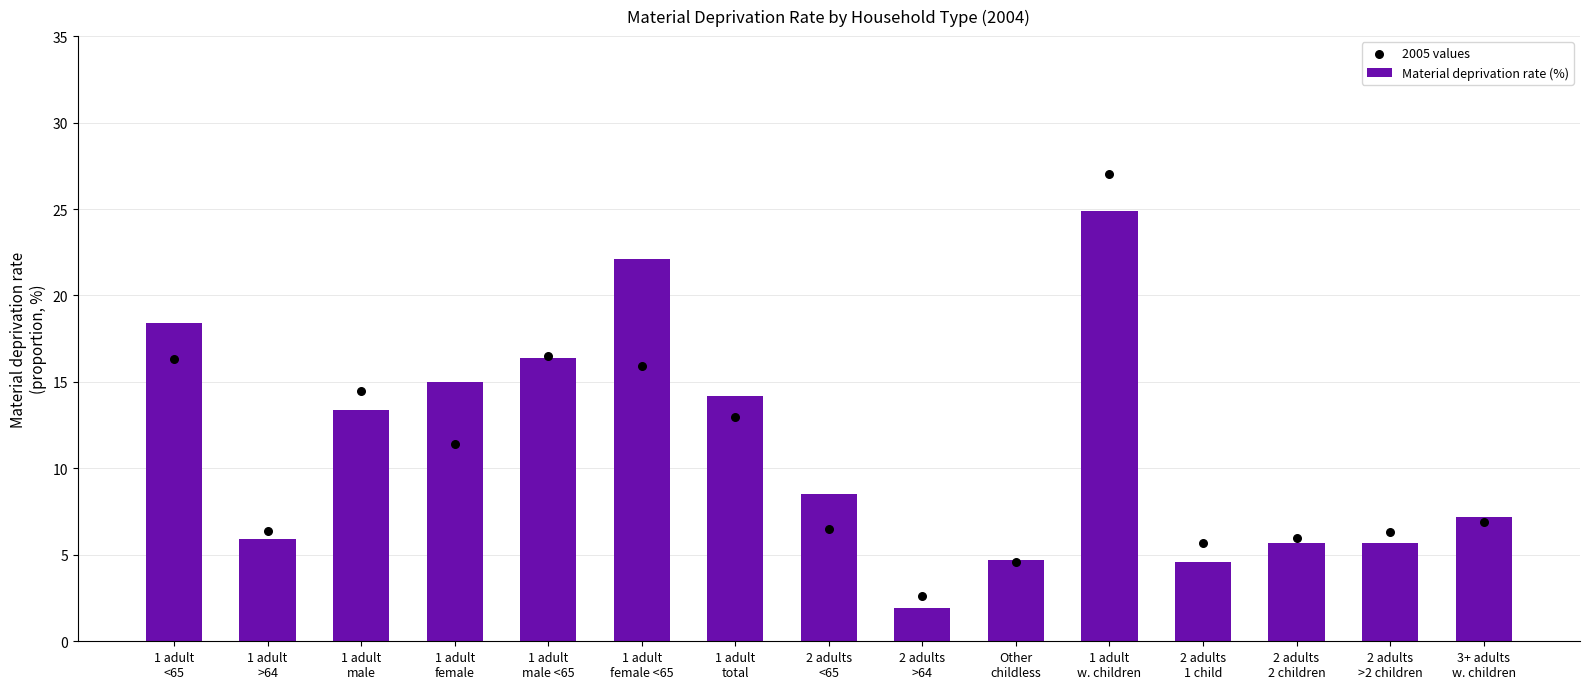

What are all the series names shown in the legend?

Material deprivation rate (%), 2005 values